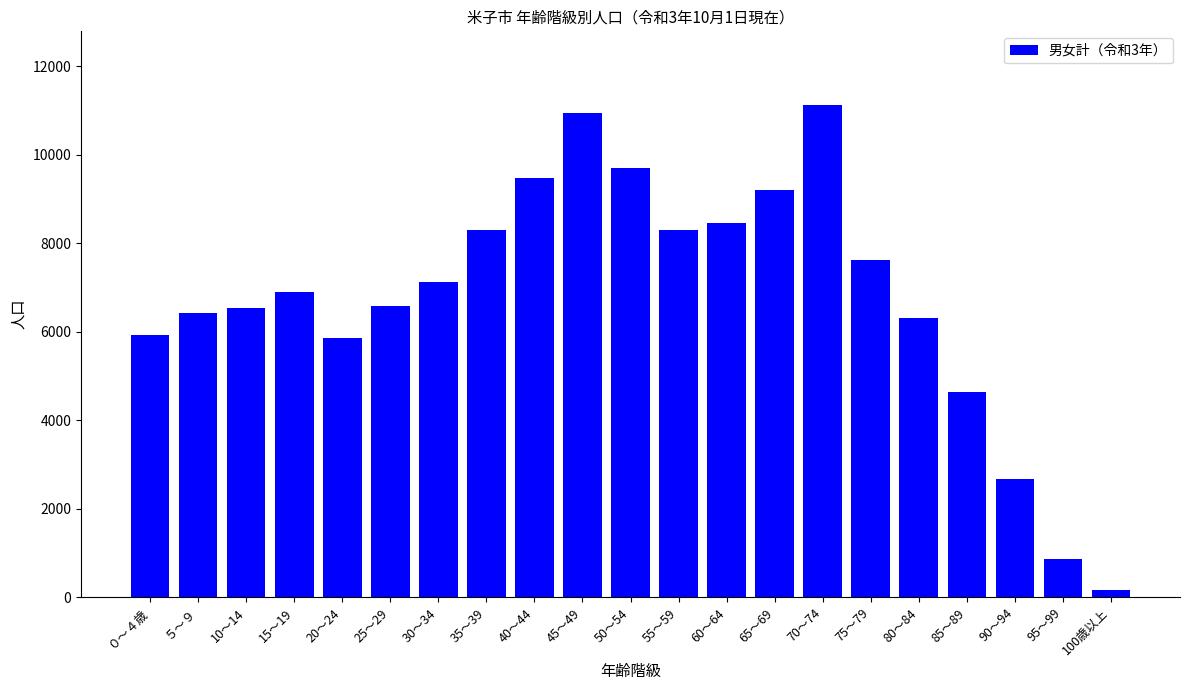

Which label corresponds to the smallest value in the chart?

100歳以上